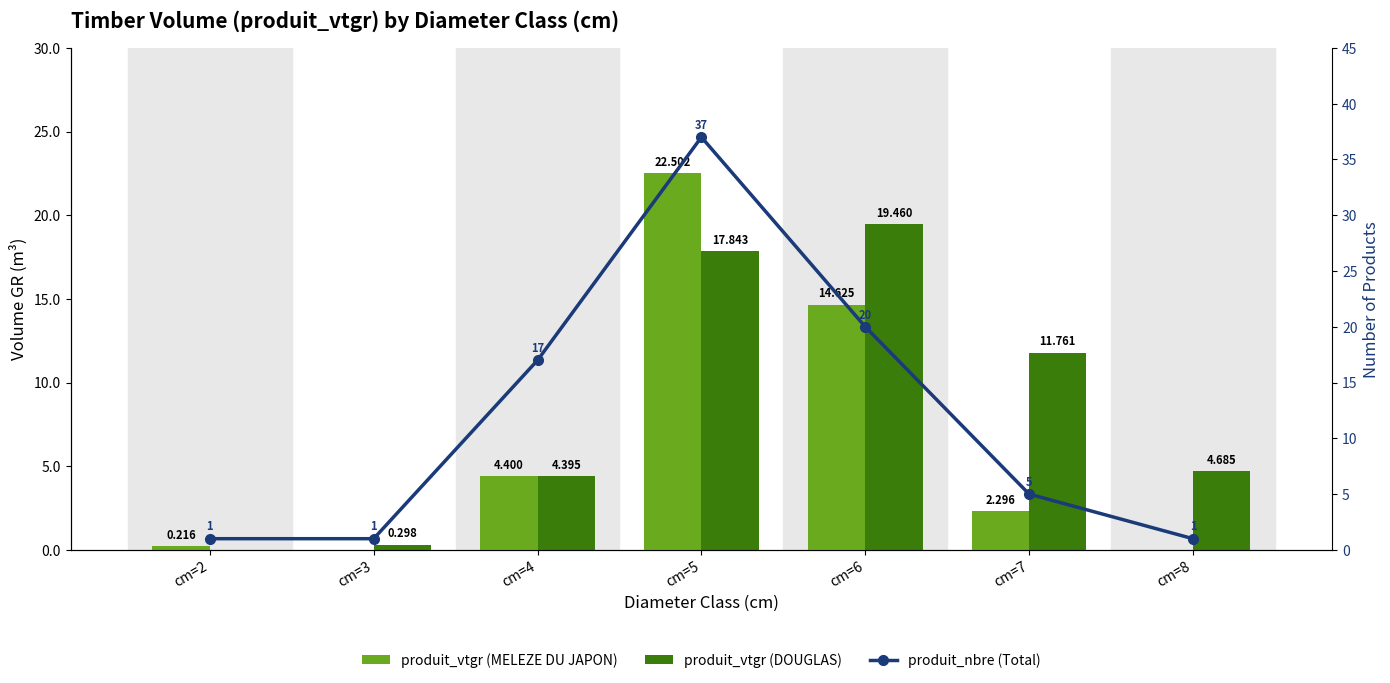

Reading left to right, what are all the values shown in this chart?

produit_vtgr (MELEZE DU JAPON): cm=2=0.2	cm=3=0.0	cm=4=4.4	cm=5=22.5	cm=6=14.6	cm=7=2.3	cm=8=0.0
produit_vtgr (DOUGLAS): cm=2=0.0	cm=3=0.3	cm=4=4.4	cm=5=17.8	cm=6=19.5	cm=7=11.8	cm=8=4.7
produit_nbre (Total): cm=2=1.0	cm=3=1.0	cm=4=17.0	cm=5=37.0	cm=6=20.0	cm=7=5.0	cm=8=1.0